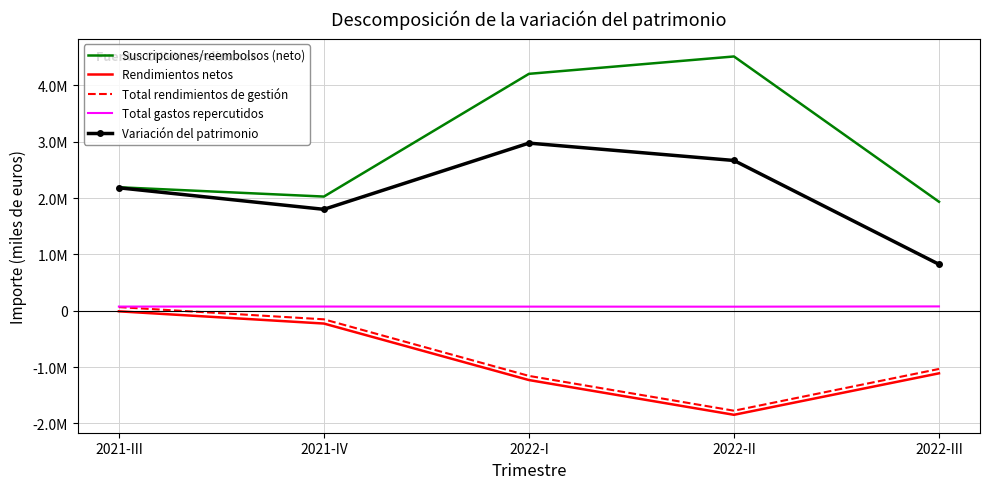

What is the average value of the Rendimientos netos series?

-884432